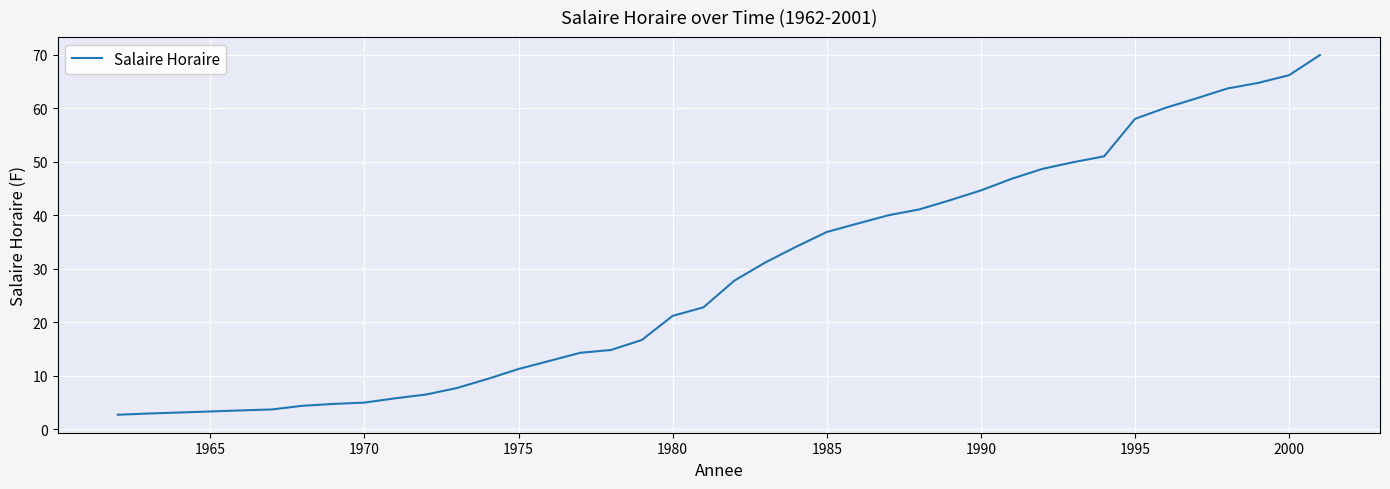

How many lines are shown in the chart?

1